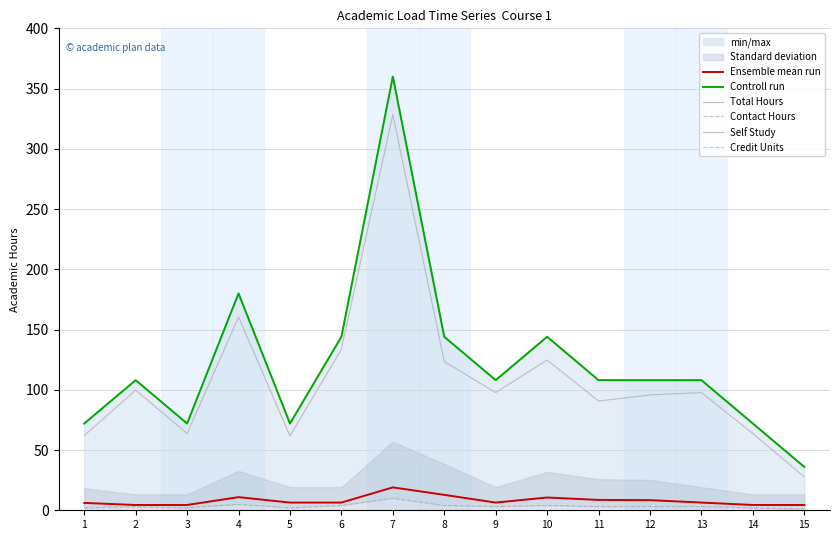

Where is Self Study nearest to the value 178?

4